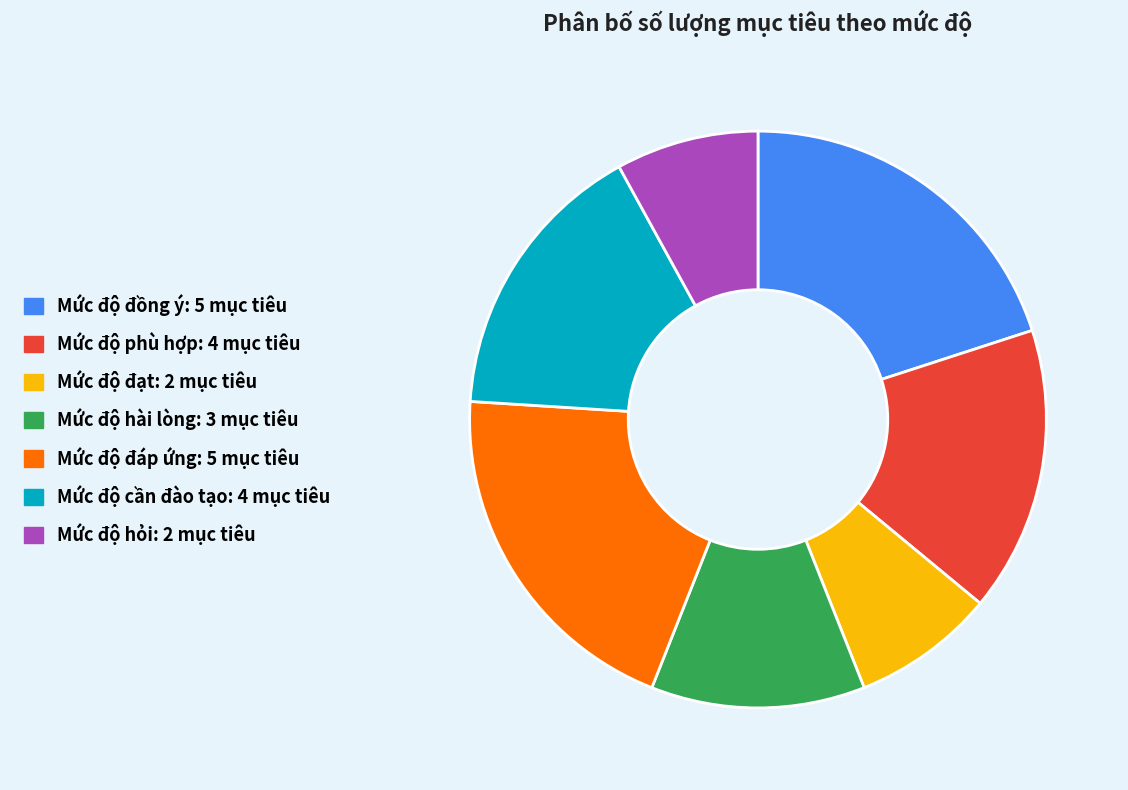

Between Mức độ phù hợp and Mức độ hỏi, which is larger?

Mức độ phù hợp